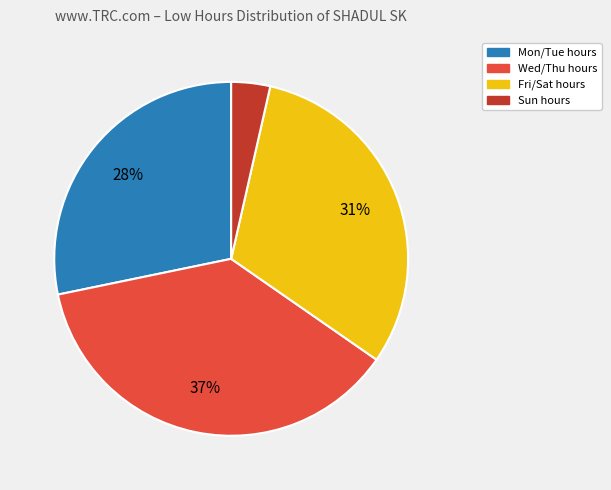

How many slices are in this pie chart?

4